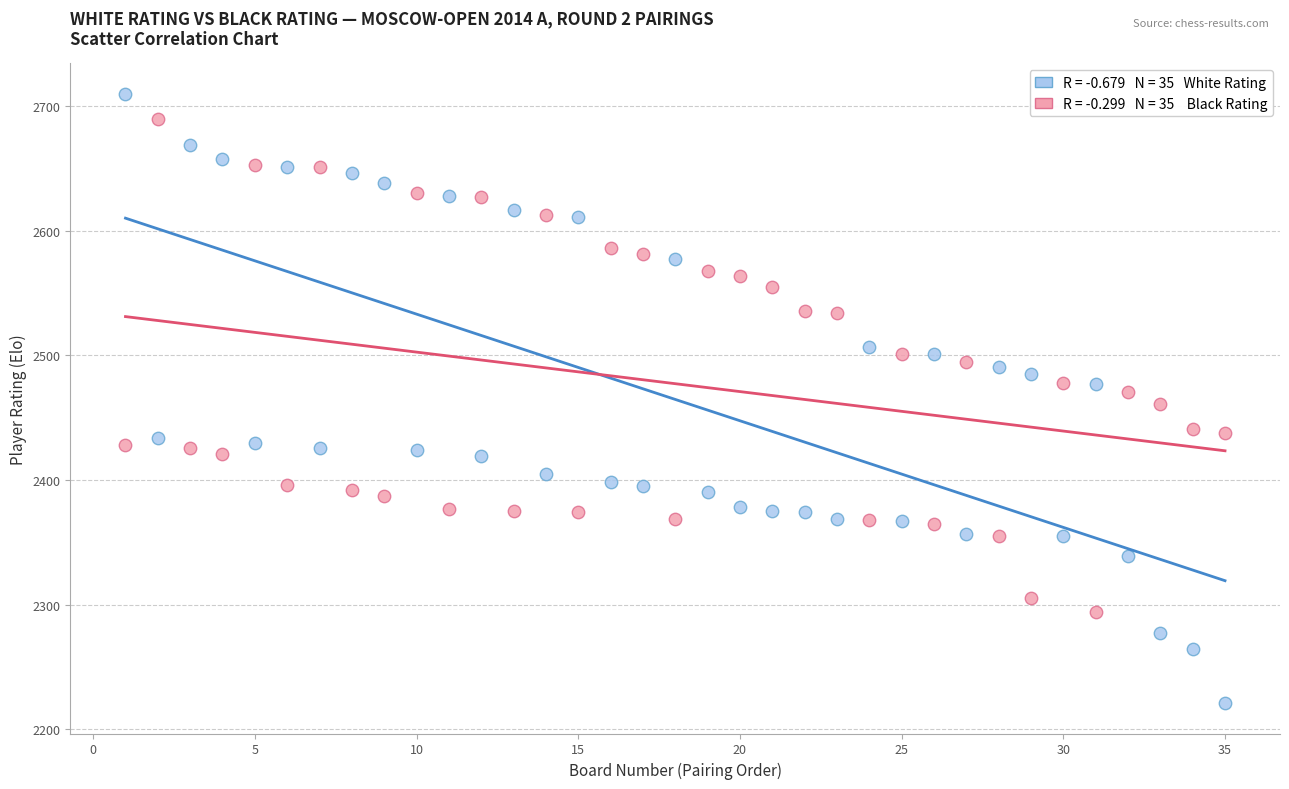

Across all data points, what is the range of X values (max minus min)?

34